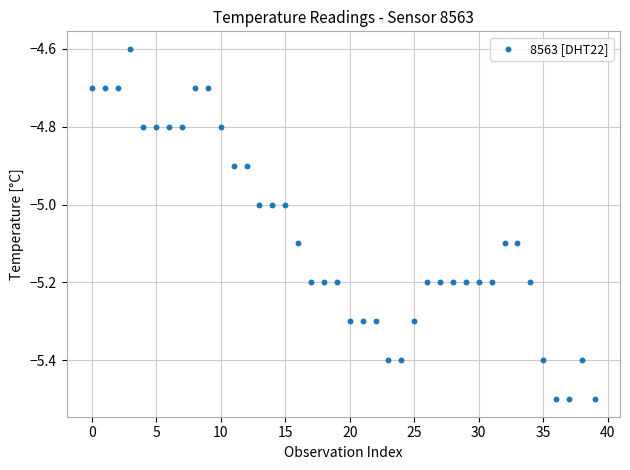

What is the range of Y values (max minus min)?

0.9